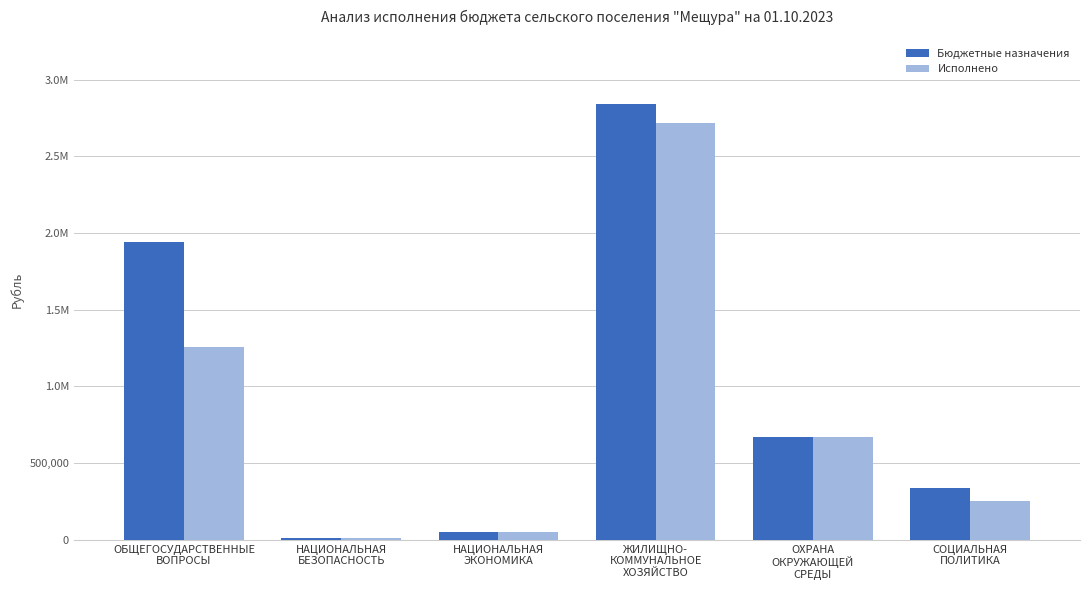

Read the Бюджетные назначения value at ОБЩЕГОСУДАРСТВЕННЫЕ
ВОПРОСЫ.

1943612.5